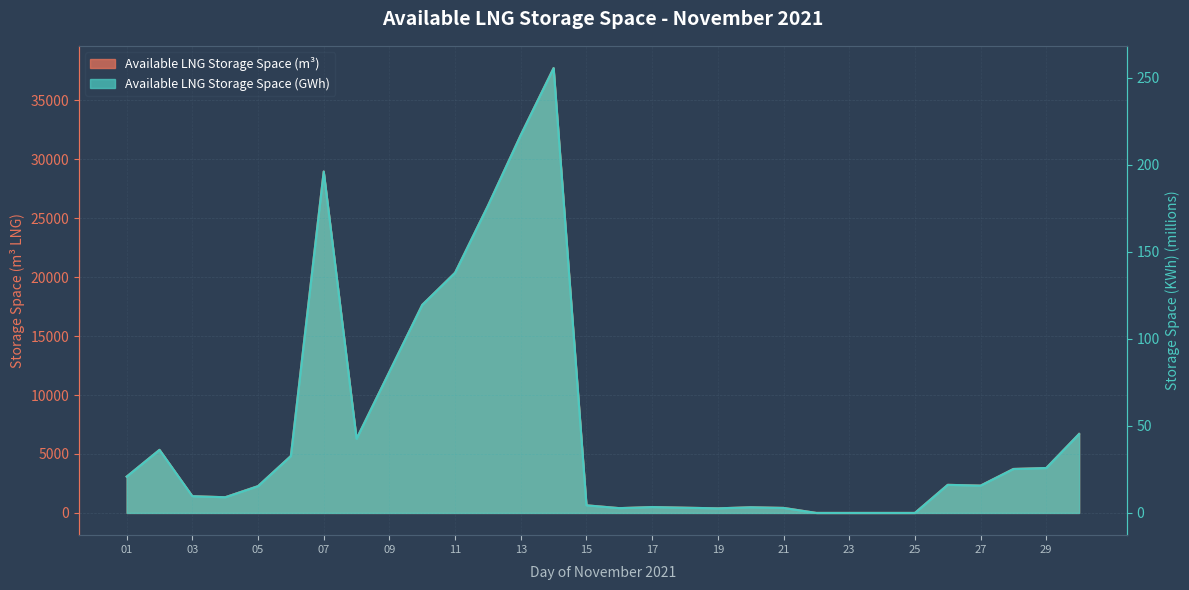

What is the value of the Available LNG Storage Space (KWh) point at the 10th from the left?

119.5